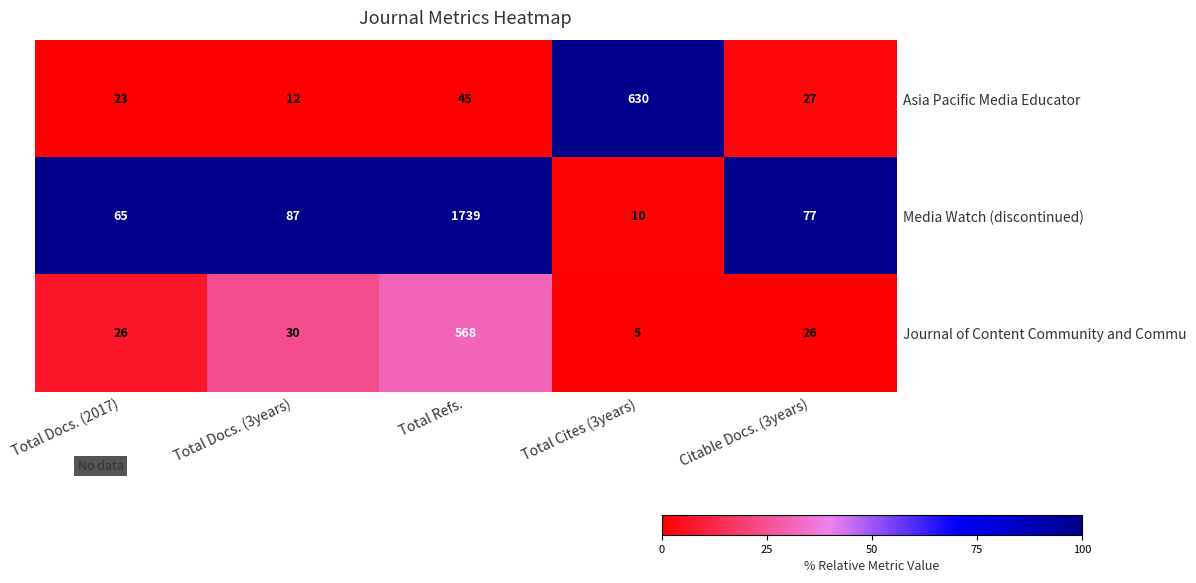

What is the difference between the highest and lowest values at Total Refs.?

1694